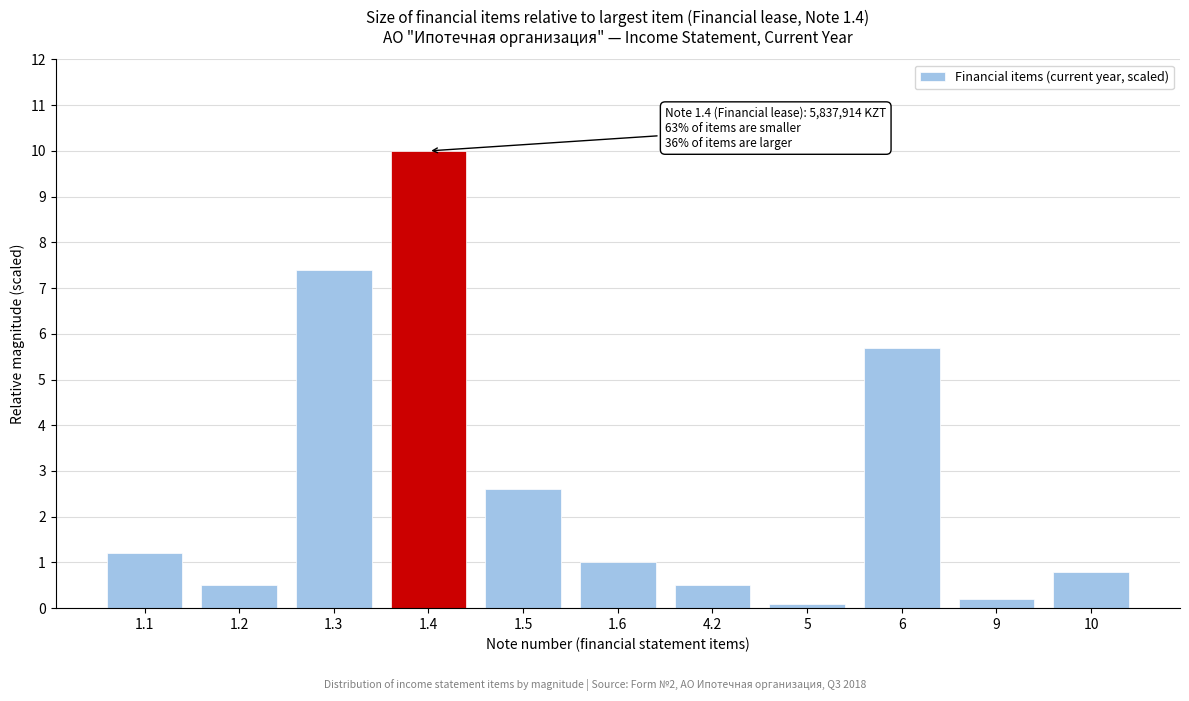

Reading left to right, extract all data points from this chart.

1.1=1.2	1.2=0.5	1.3=7.4	1.4=10.0	1.5=2.6	1.6=1.0	4.2=0.5	5=0.1	6=5.7	9=0.2	10=0.8